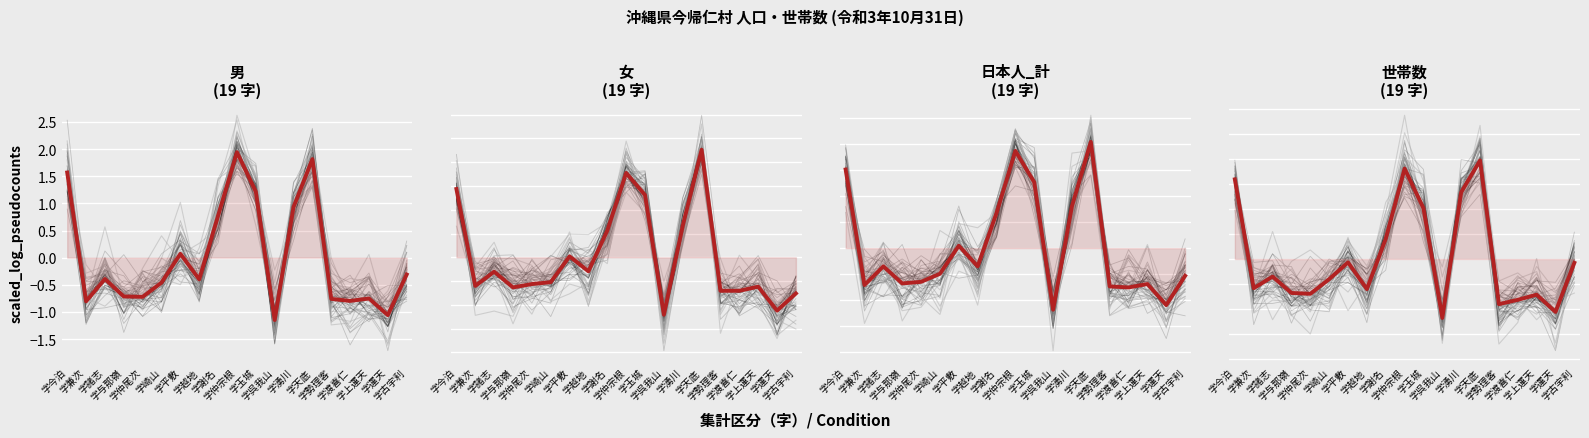

How many values in 男 are below zero?

12